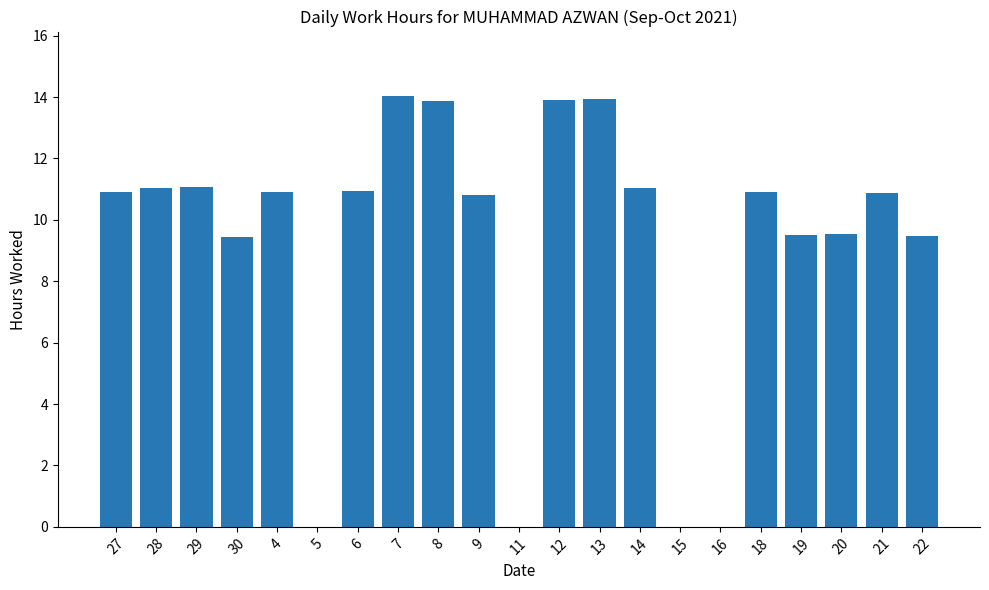

What is the greatest value displayed?

14.0